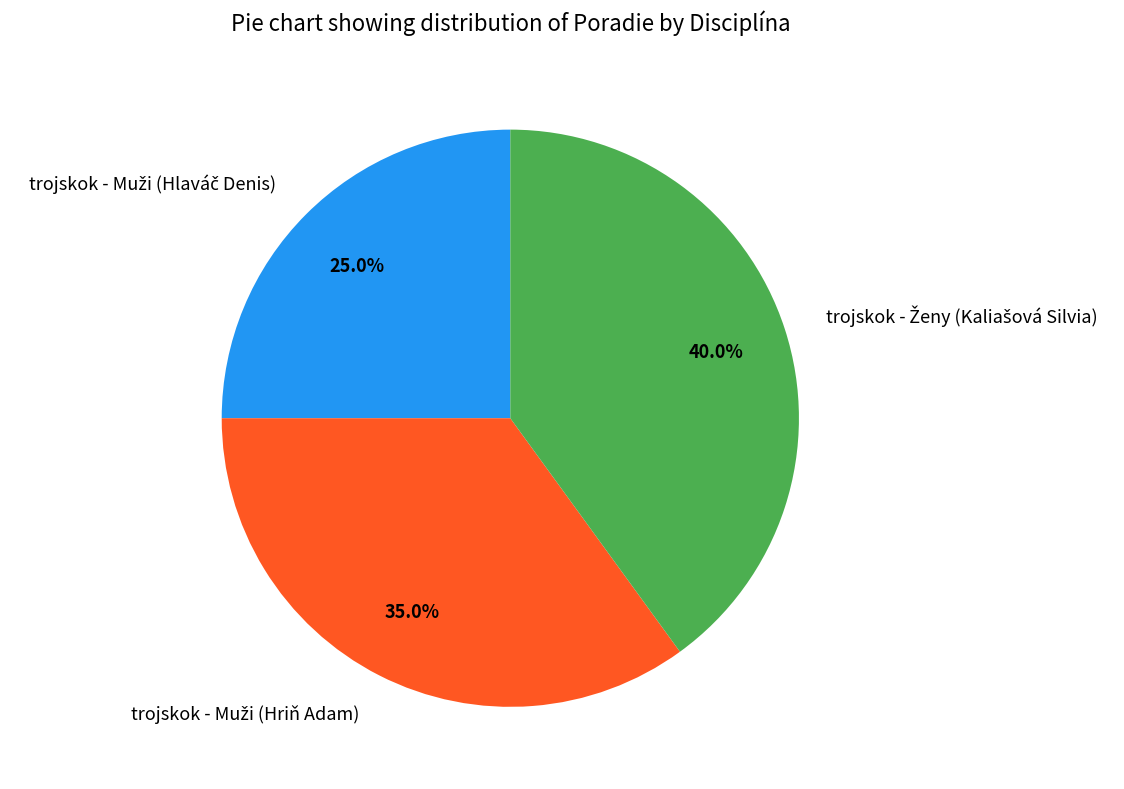

Is there any slice that represents more than half of the pie?

No